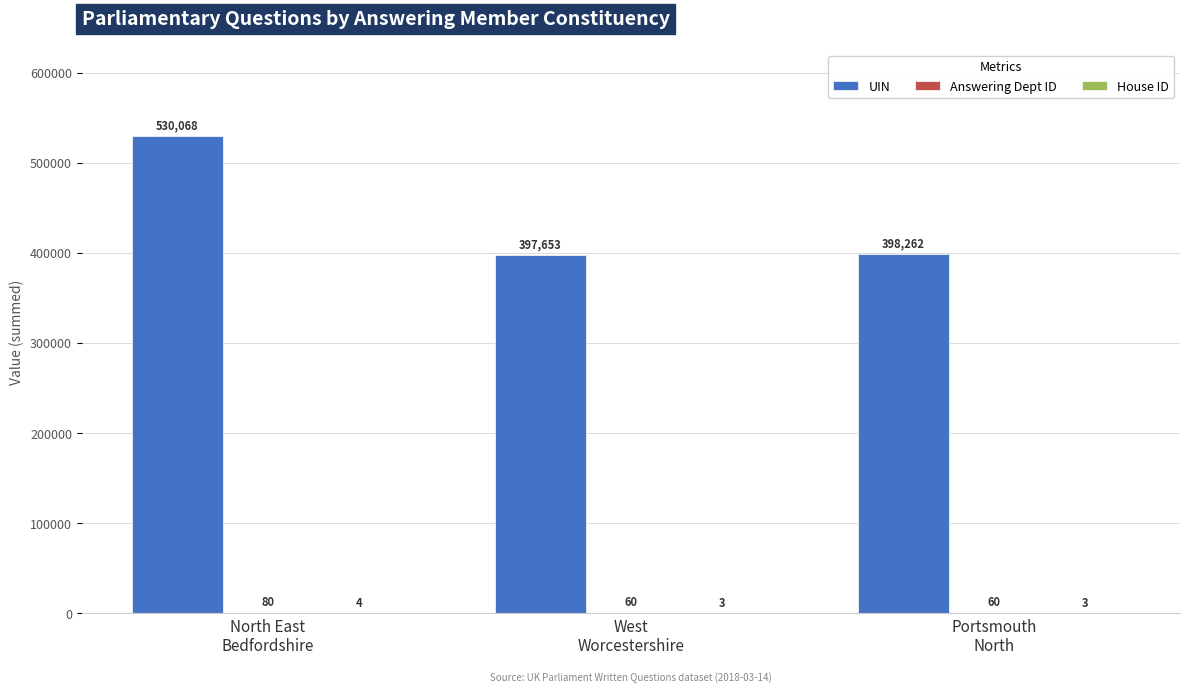

What is the greatest value displayed?

530068